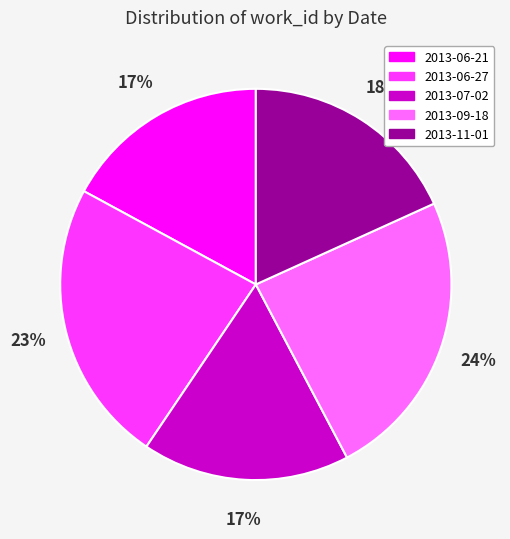

Is there any slice that represents more than half of the pie?

No